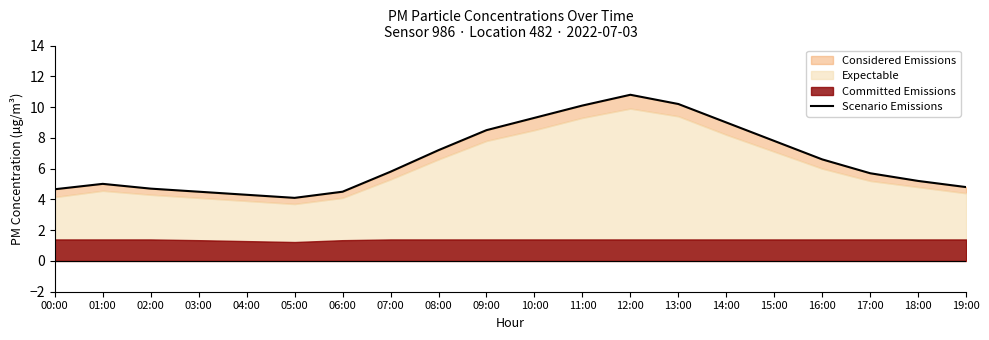

What is the greatest value displayed?

10.8